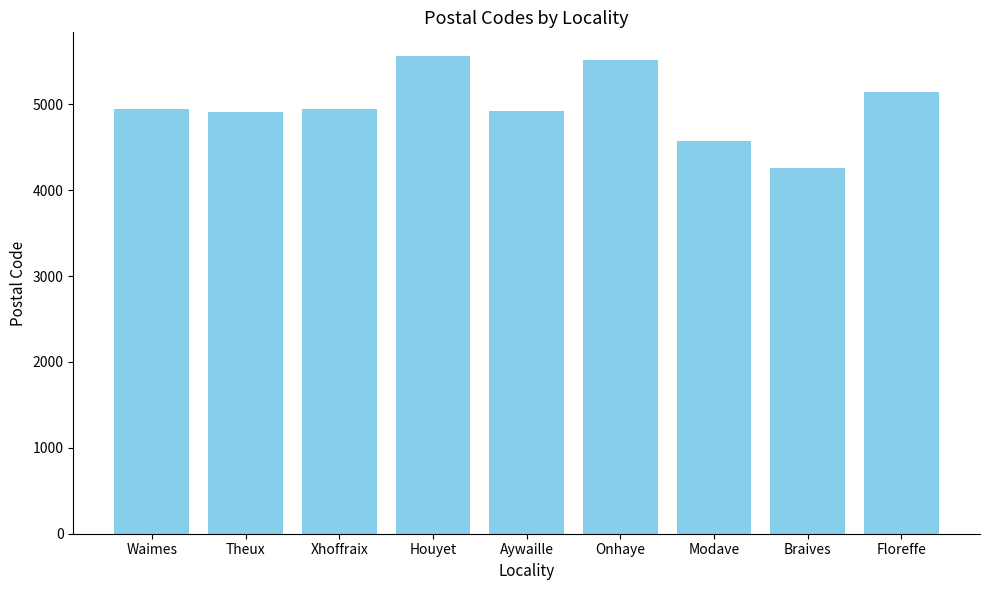

How many values are below 4950?

4